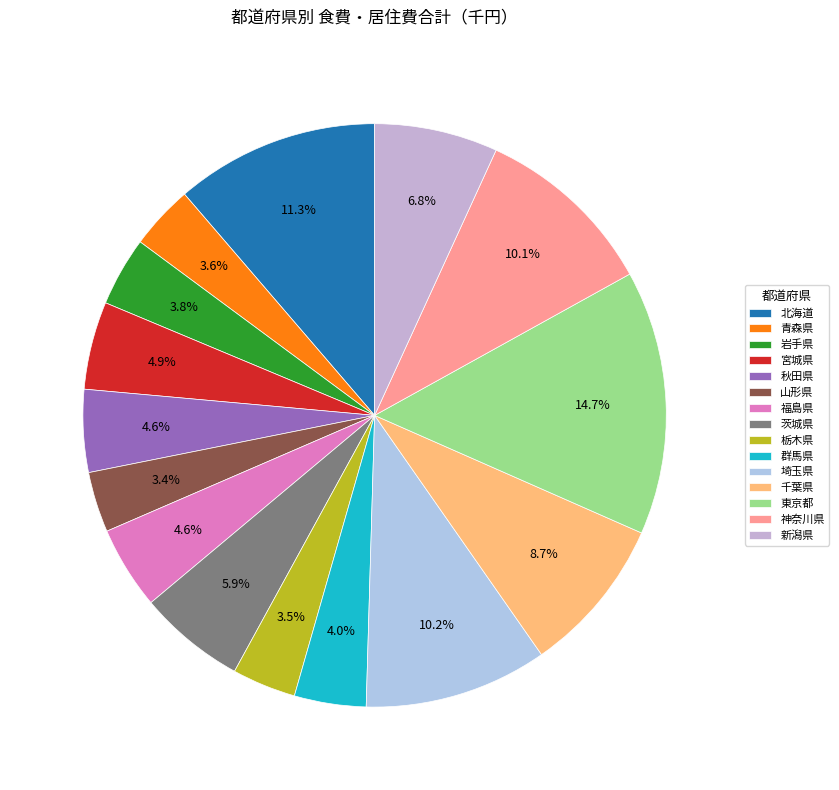

Count the number of slices in the pie.

15